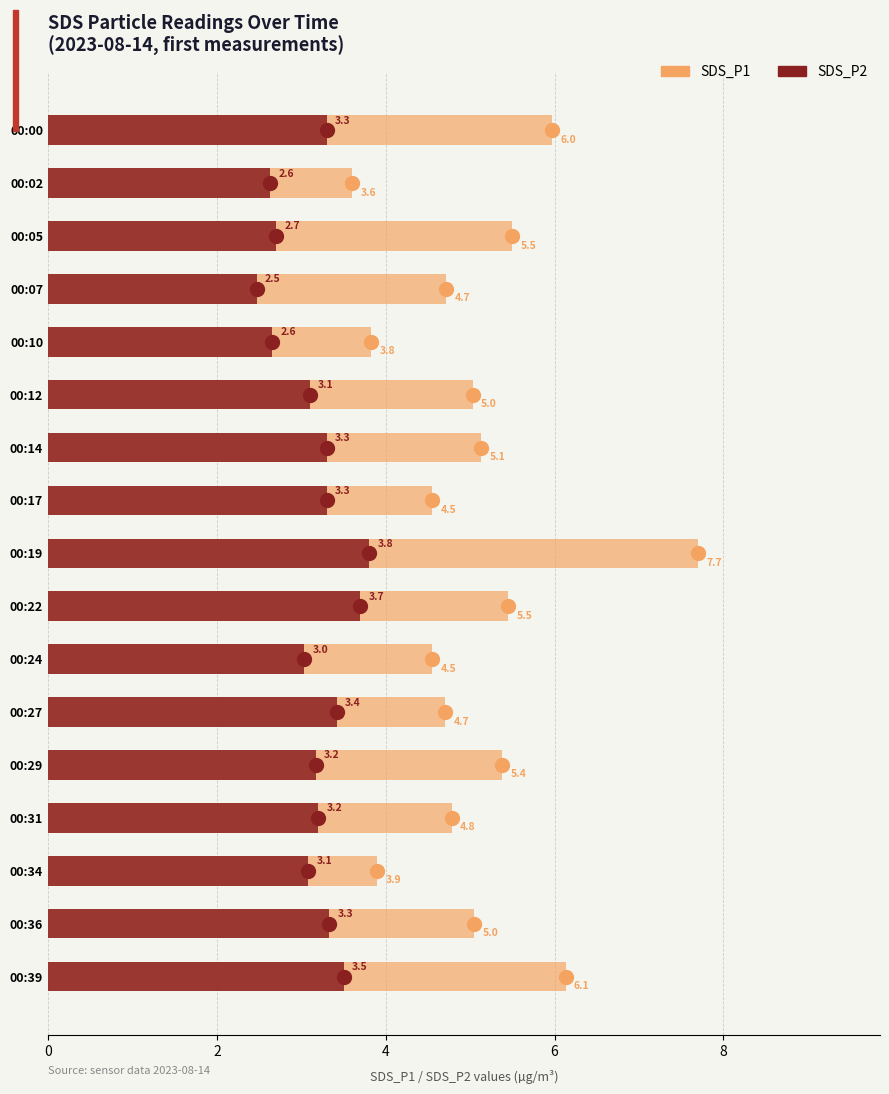

Which series has the largest range (max minus min)?

SDS_P1